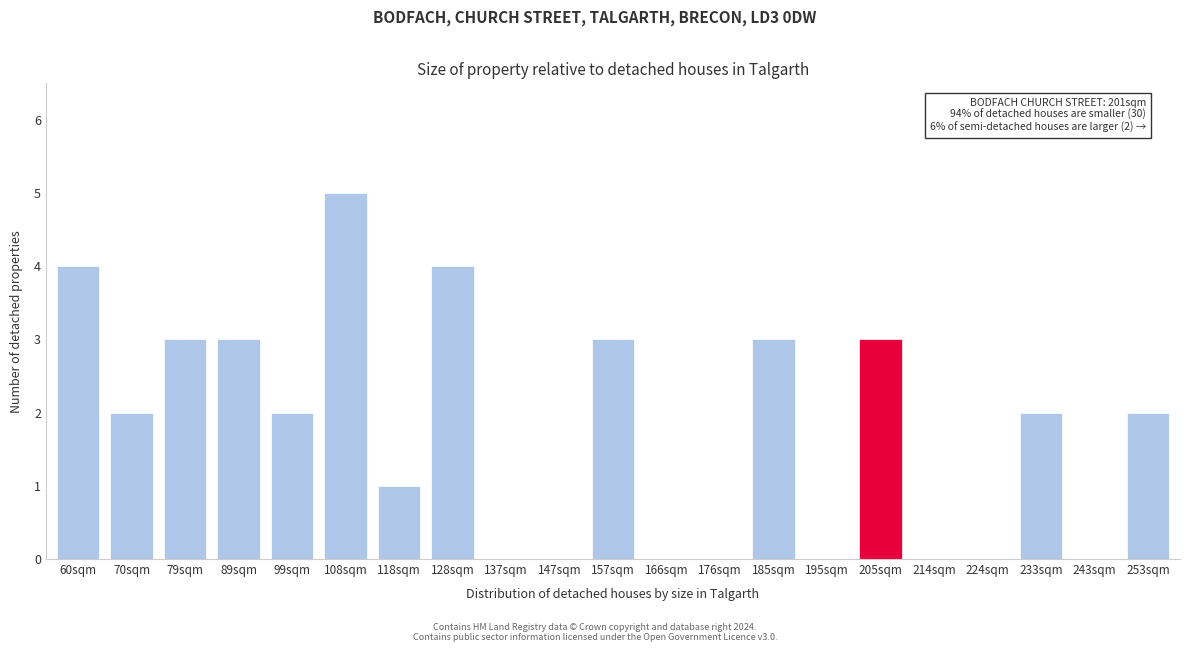

Reading right to left, list all the values displayed in this chart.

253sqm=2	243sqm=0	233sqm=2	224sqm=0	214sqm=0	205sqm=3	195sqm=0	185sqm=3	176sqm=0	166sqm=0	157sqm=3	147sqm=0	137sqm=0	128sqm=4	118sqm=1	108sqm=5	99sqm=2	89sqm=3	79sqm=3	70sqm=2	60sqm=4